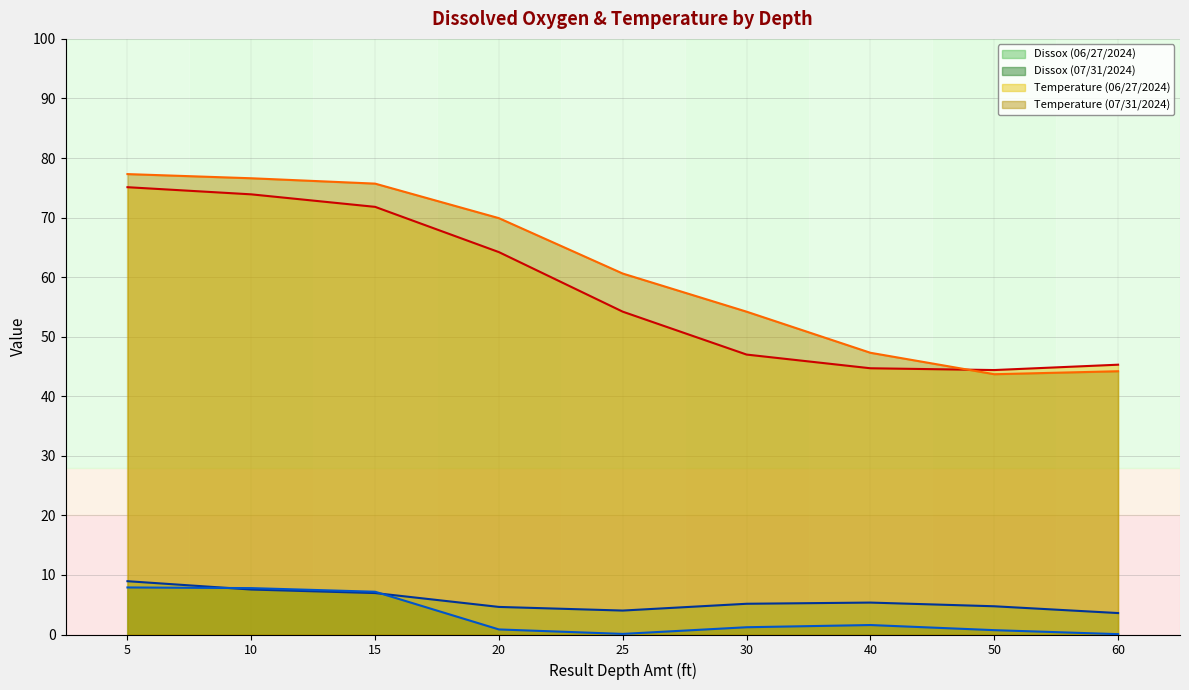

Reading left to right, list all the values displayed in this chart.

Dissox (06/27/2024): 5=8.9	10=7.5	15=7.0	20=4.6	25=4.0	30=5.2	40=5.4	50=4.7	60=3.6
Dissox (07/31/2024): 5=7.9	10=7.8	15=7.2	20=0.8	25=0.1	30=1.2	40=1.6	50=0.7	60=0.1
Temperature (06/27/2024): 5=75.1	10=73.9	15=71.8	20=64.2	25=54.2	30=47.0	40=44.7	50=44.4	60=45.3
Temperature (07/31/2024): 5=77.3	10=76.6	15=75.7	20=69.9	25=60.6	30=54.2	40=47.3	50=43.7	60=44.2